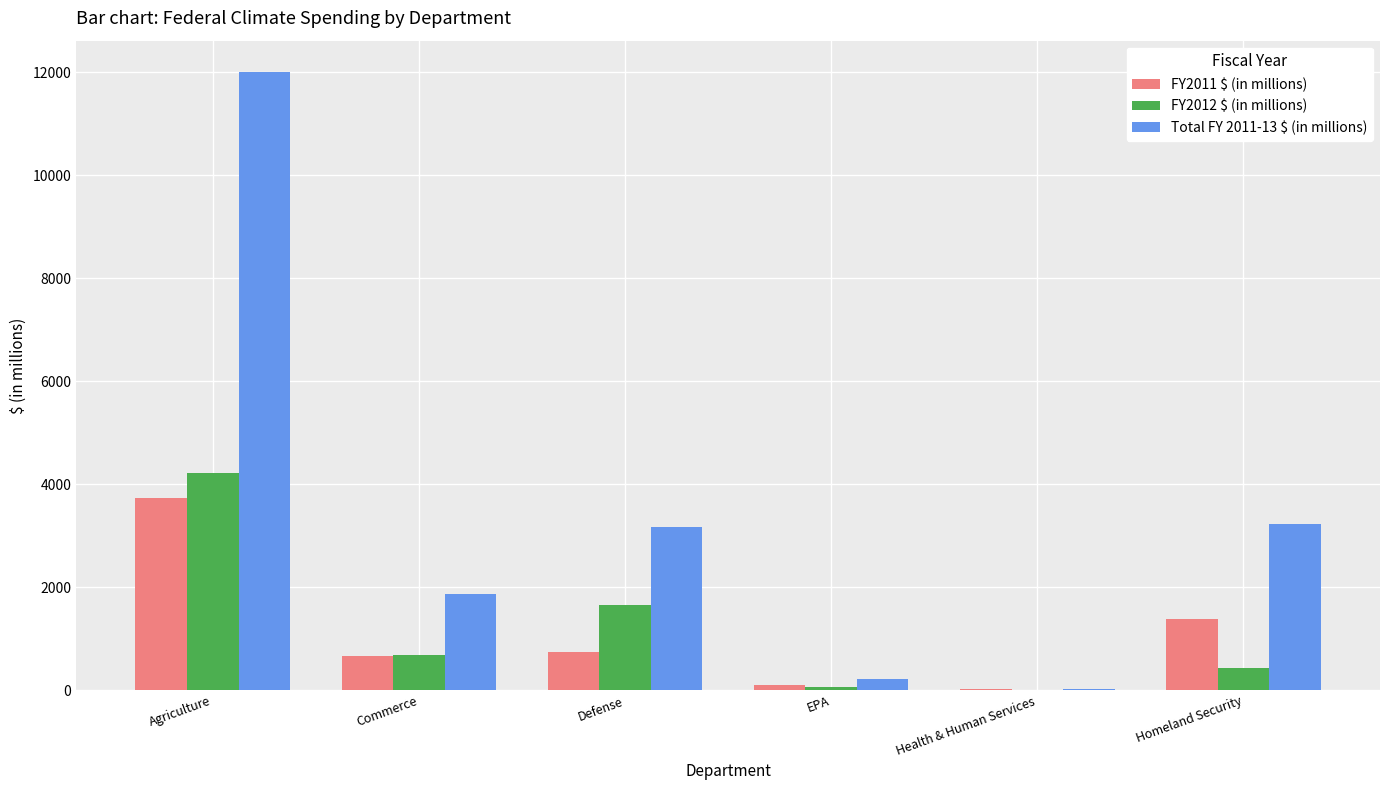

At which category is the sum across all series the highest?

Agriculture